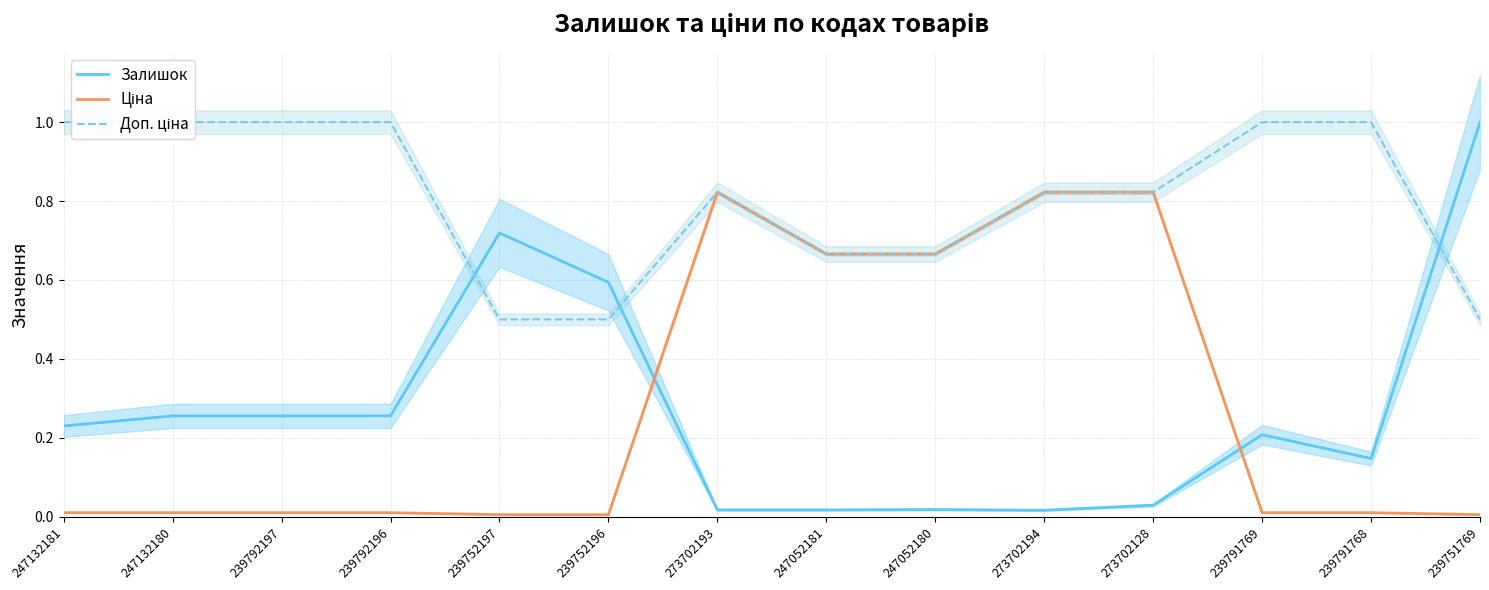

At which category does Доп. ціна reach its first local peak?

273702193